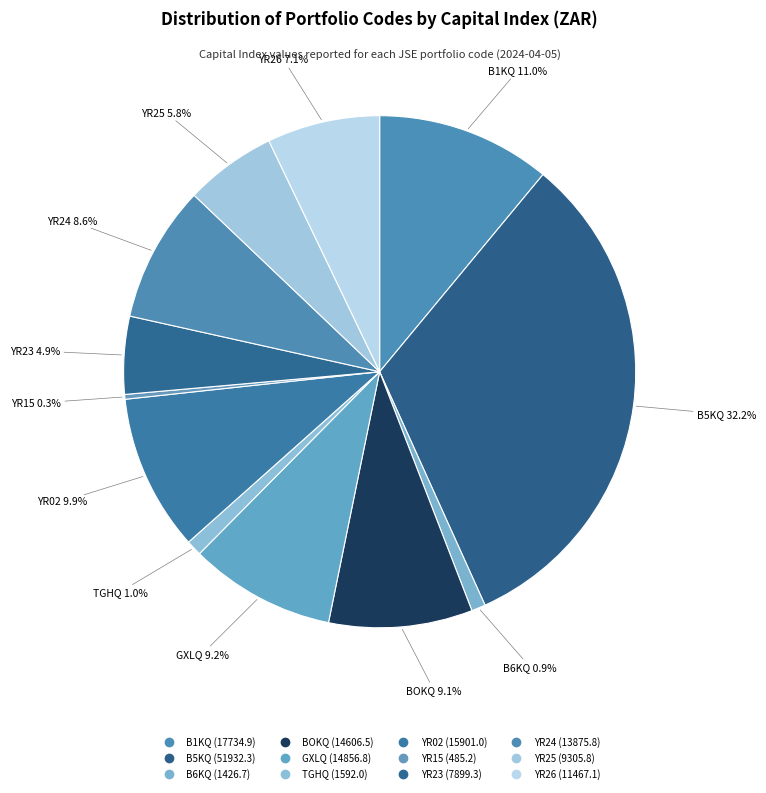

To the nearest percent, what portion does B1KQ represent?

11%